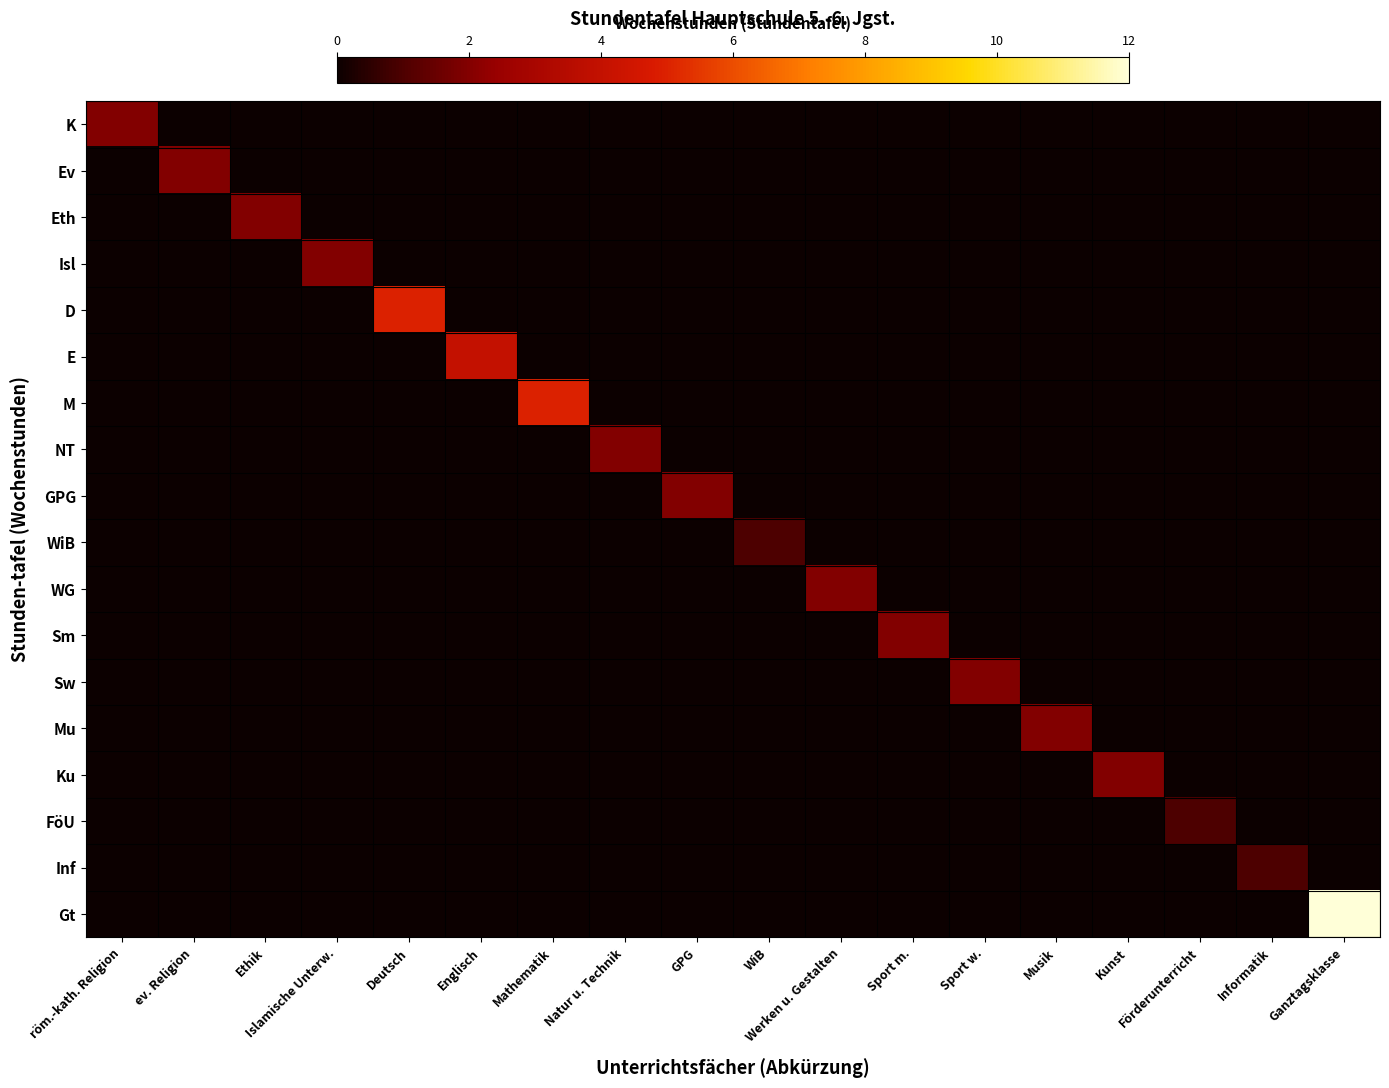

Rank the series at ev. Religion from lowest to highest value.

K, Eth, Isl, D, E, M, NT, GPG, WiB, WG, Sm, Sw, Mu, Ku, FöU, Inf, Gt, Ev